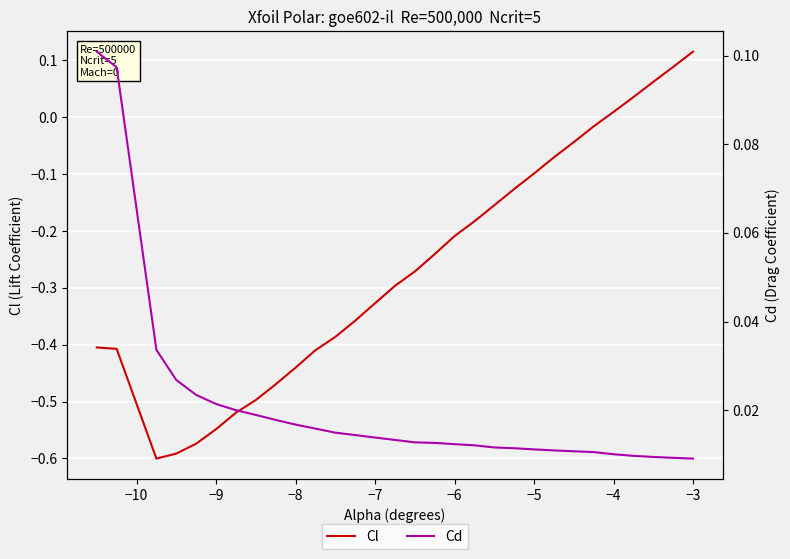

Reading left to right, transcribe all the data shown in this chart.

Cl: -0.4	-0.4	-0.6	-0.6	-0.6	-0.5	-0.5	-0.5	-0.5	-0.4	-0.4	-0.4	-0.4	-0.3	-0.3	-0.3	-0.2	-0.2	-0.2	-0.2	-0.1	-0.1	-0.1	-0.0	-0.0	0.0	0.0	0.1	0.1	0.1
Cd: 0.1	0.1	0.0	0.0	0.0	0.0	0.0	0.0	0.0	0.0	0.0	0.0	0.0	0.0	0.0	0.0	0.0	0.0	0.0	0.0	0.0	0.0	0.0	0.0	0.0	0.0	0.0	0.0	0.0	0.0